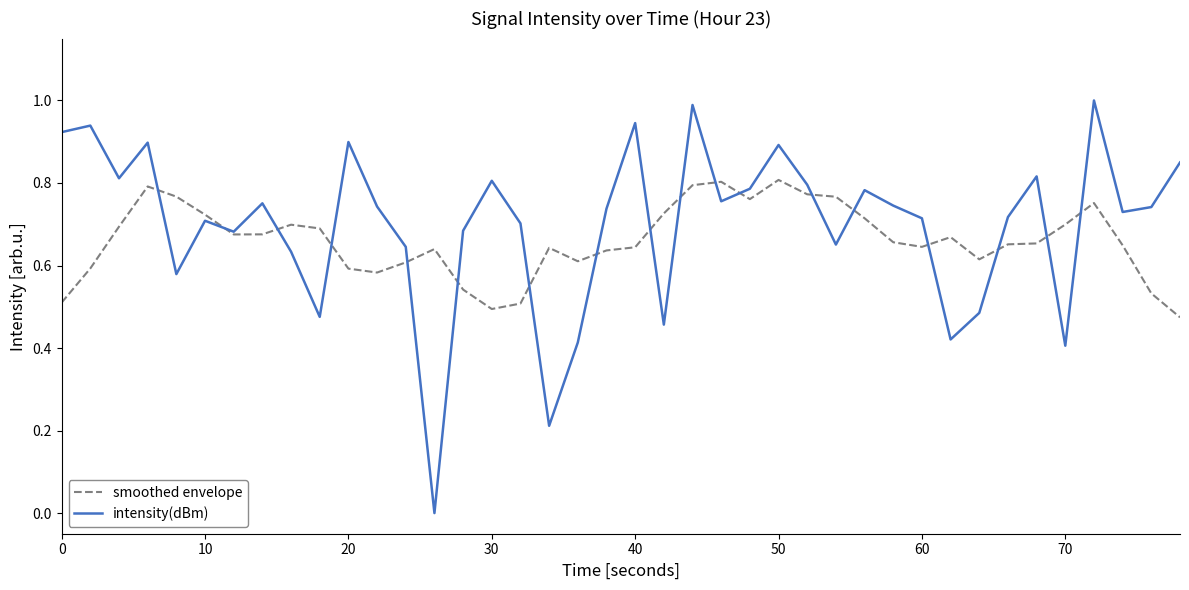

List the series in order of their peak value, highest first.

intensity(dBm), smoothed envelope